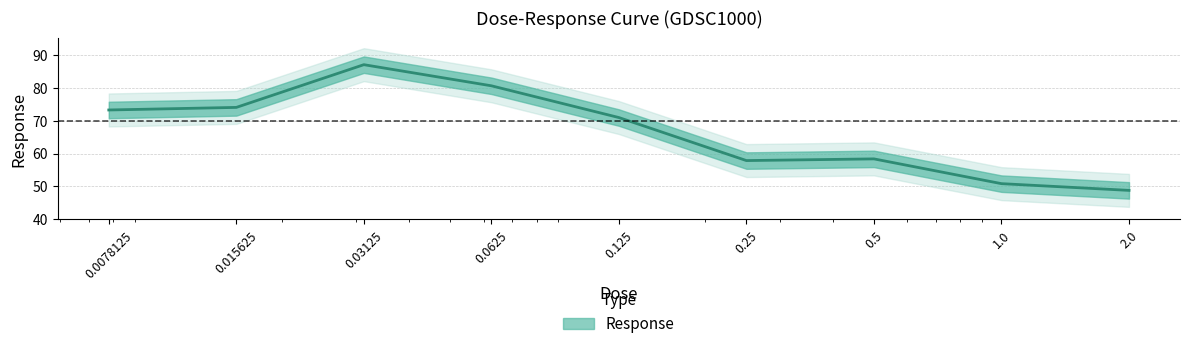

True or false: the data shows 32.8 at 0.0625.

False